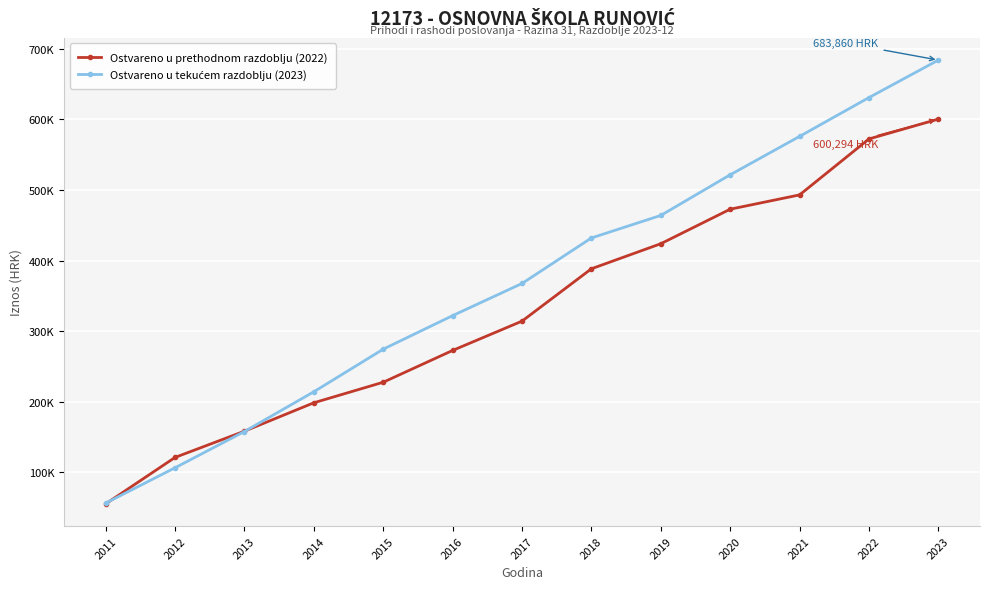

Is this an area chart (filled region under the line)?

No